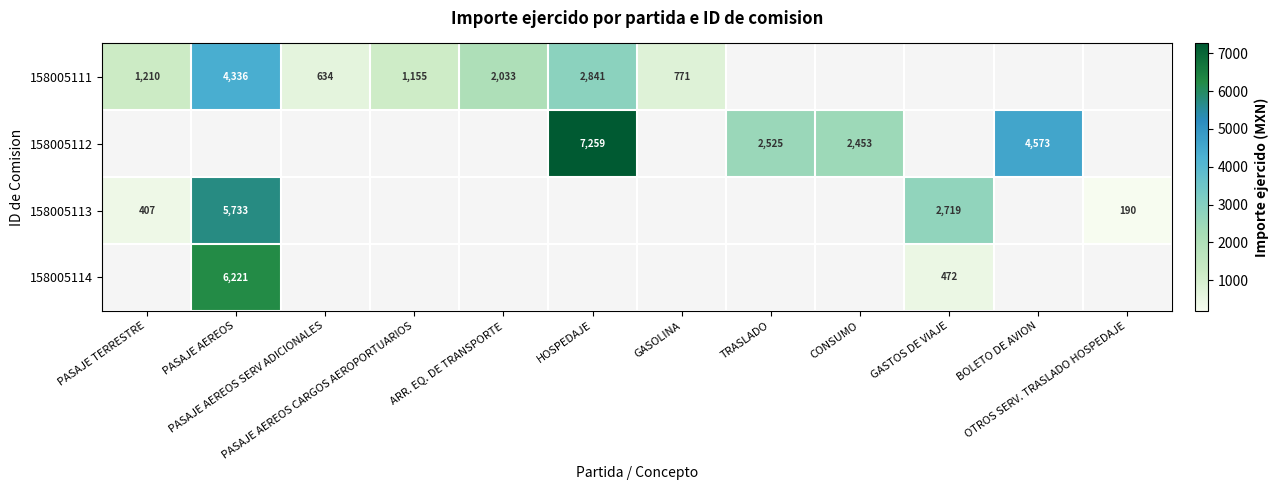

Which series has the largest total across all categories?

158005112